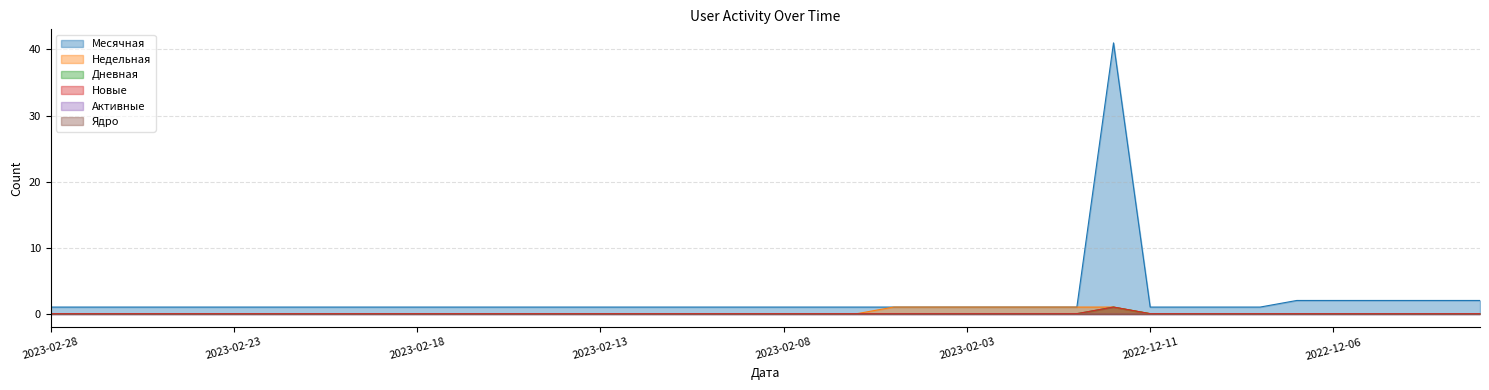

Between 2023-02-14 and 2023-02-10, which series saw the biggest shift?

Месячная